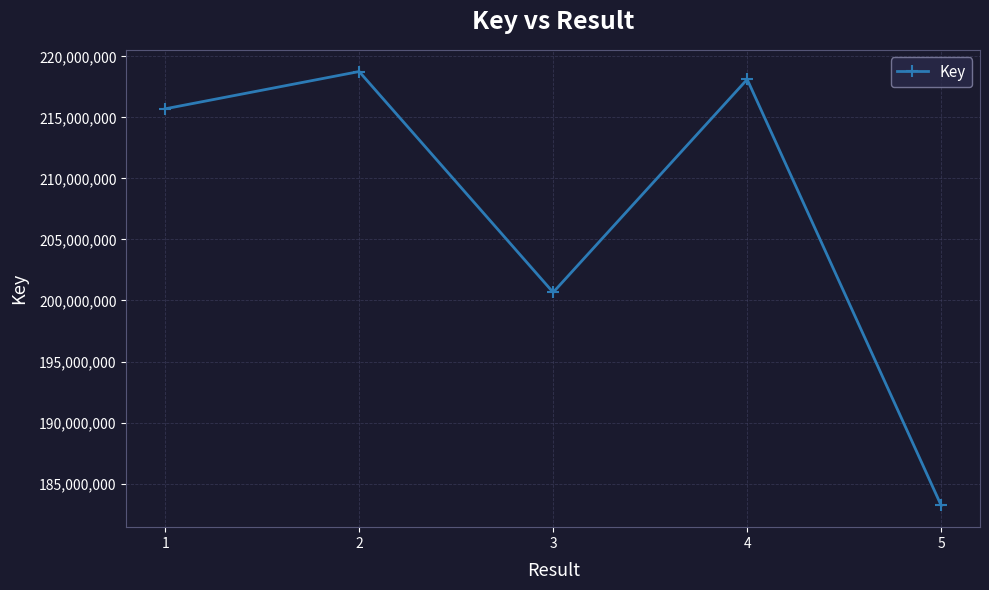

How many series are shown in this chart?

1